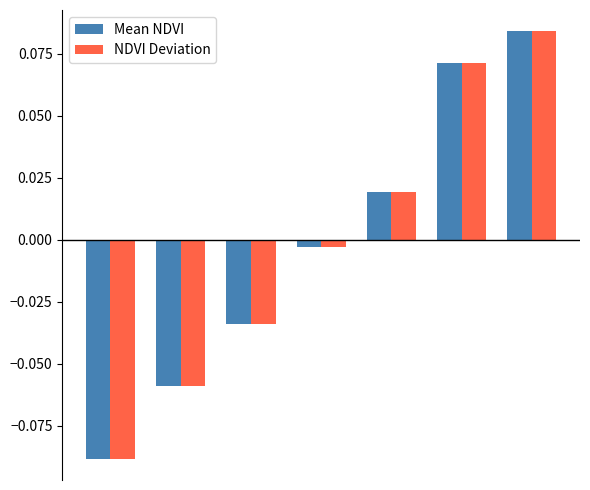

At how many categories does at least one series exceed 0?

3